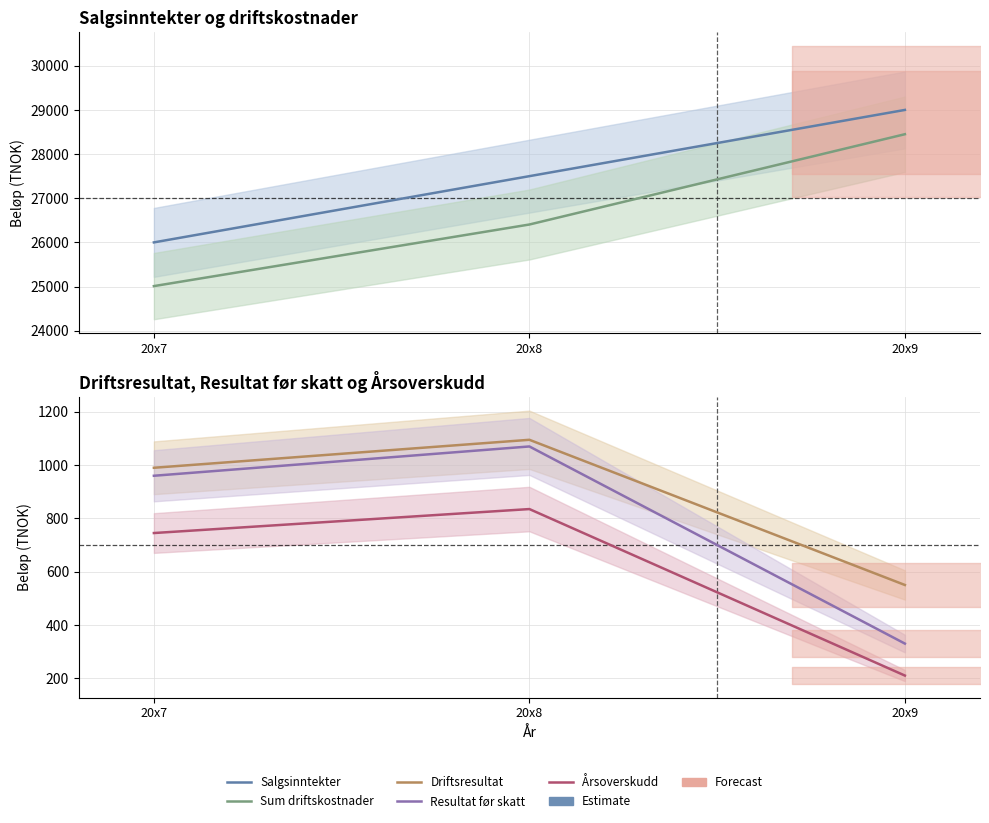

Which label corresponds to the largest value in the chart?

20x9